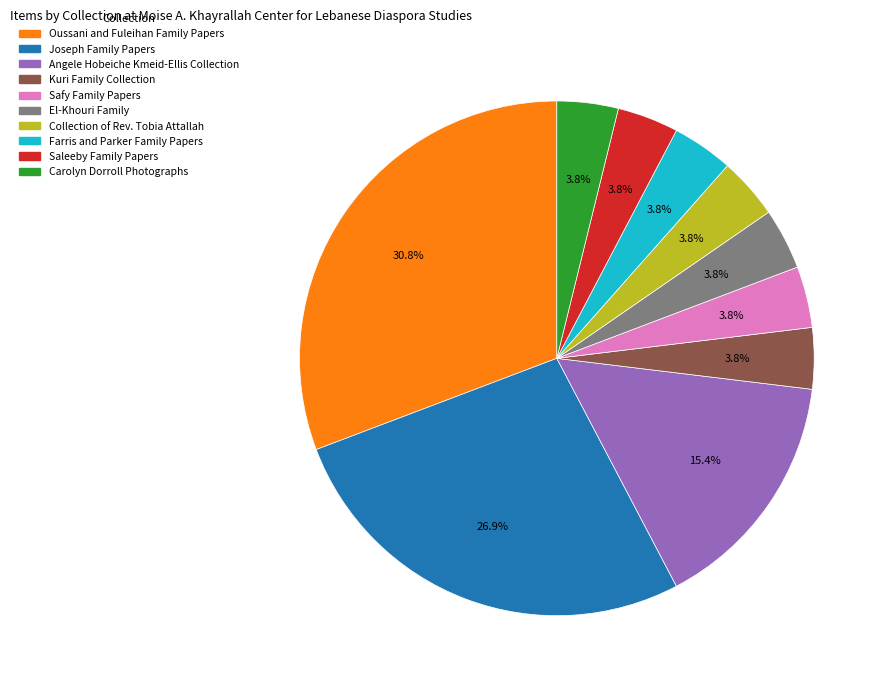

Is there a majority slice in this chart?

No